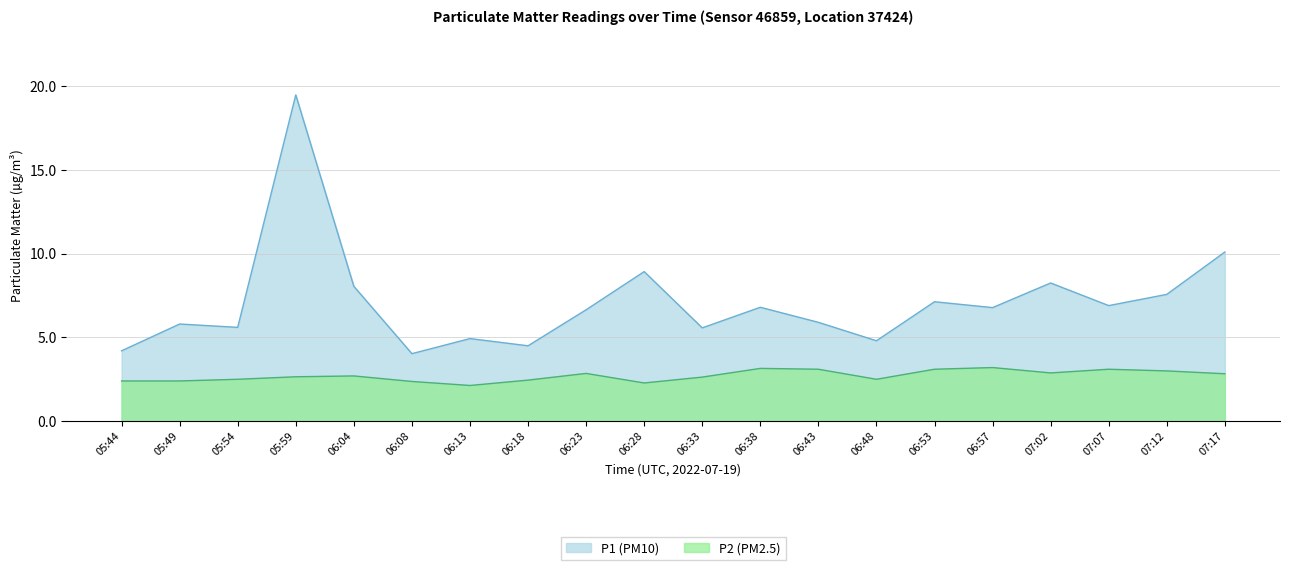

How many lines are shown in the chart?

2